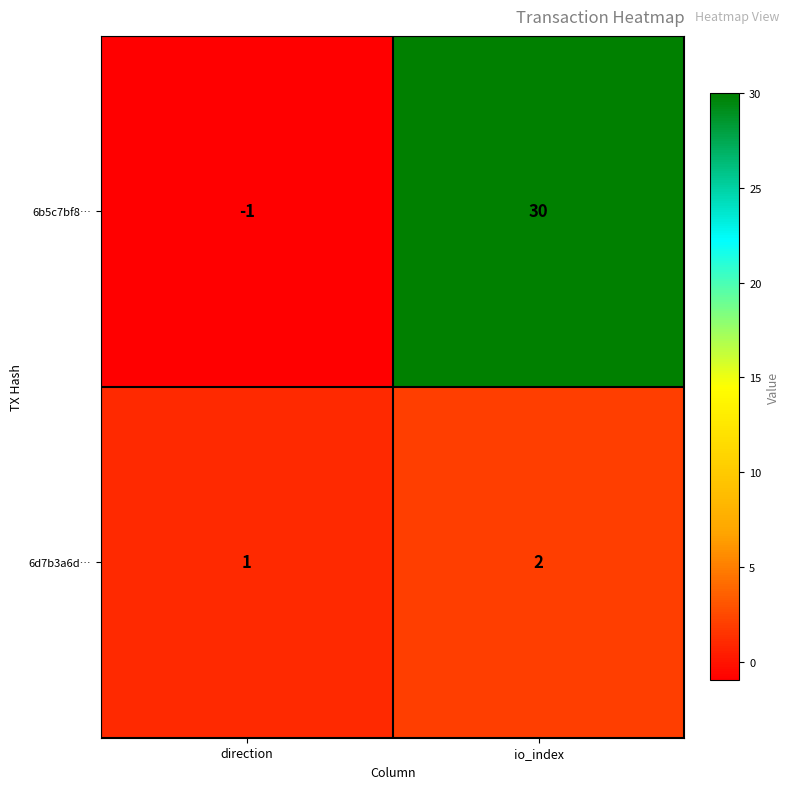

Rank the series by their average value, from highest to lowest.

6b5c7bf8…, 6d7b3a6d…